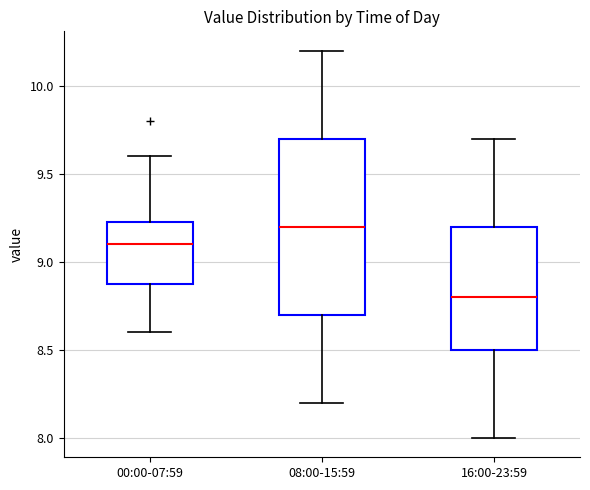

Reading left to right, read every box against the y-axis: the position of its median line, the range the box covers, and the ends of its whiskers. The values are not printed on the chart, so give them approximately, as read against the axis.

00:00-07:59: median 9.10, box 8.90 to 9.25, whiskers 8.60 to 9.60
08:00-15:59: median 9.20, box 8.70 to 9.70, whiskers 8.20 to 10.20
16:00-23:59: median 8.80, box 8.50 to 9.20, whiskers 8.00 to 9.70